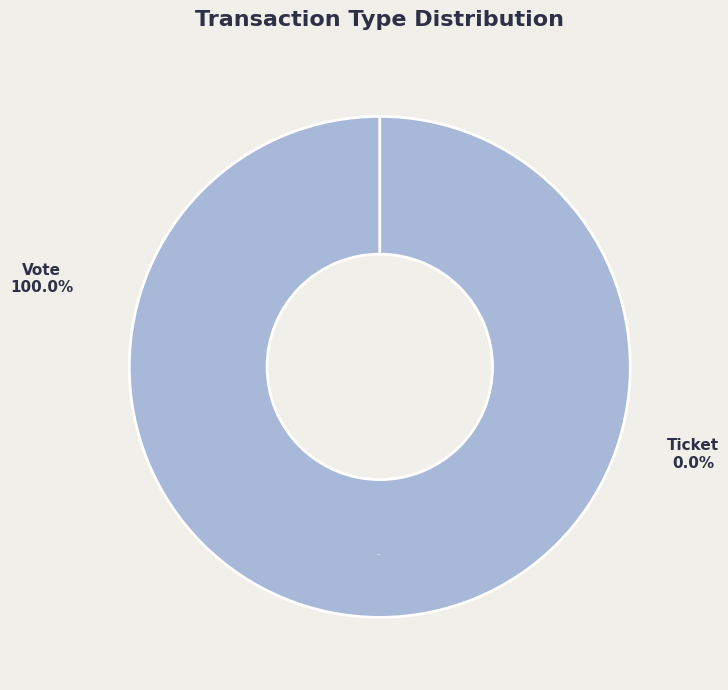

What is the change in value from Vote to Ticket?

-1